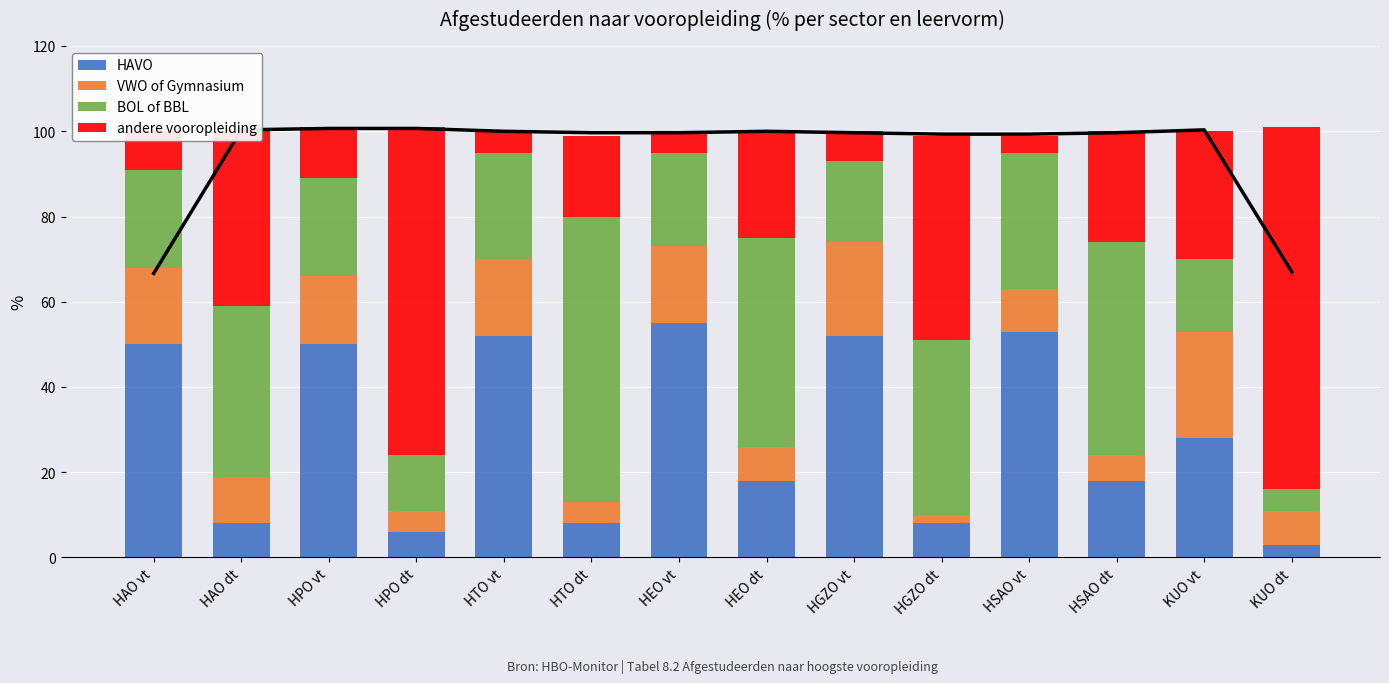

How many bars are there in each group?

4